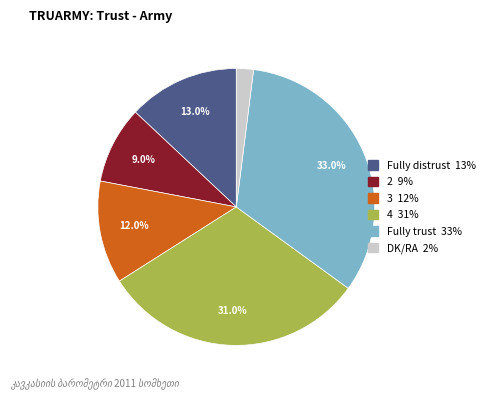

Is there a majority slice in this chart?

No